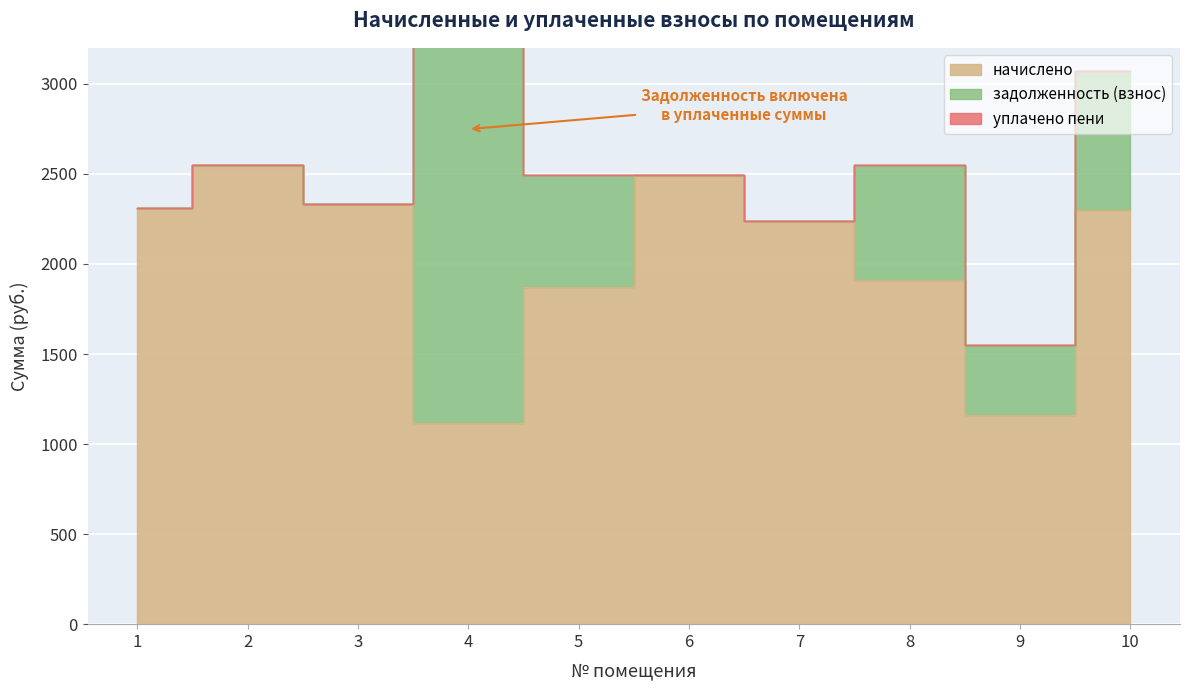

List the series in order of their peak value, lowest first.

уплачено пени, начислено, задолженность (взнос)